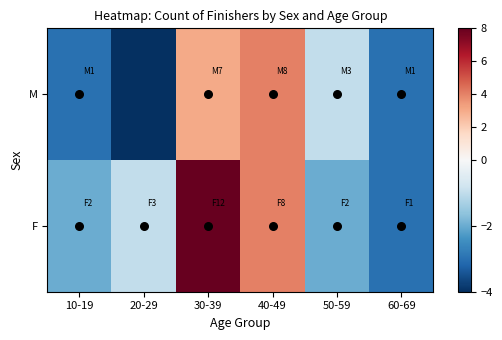

At which category is the sum across all series the highest?

30-39